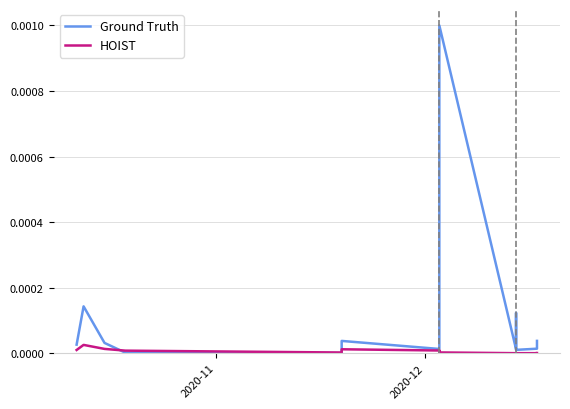

How many intersections are there between Ground Truth and HOIST?

2